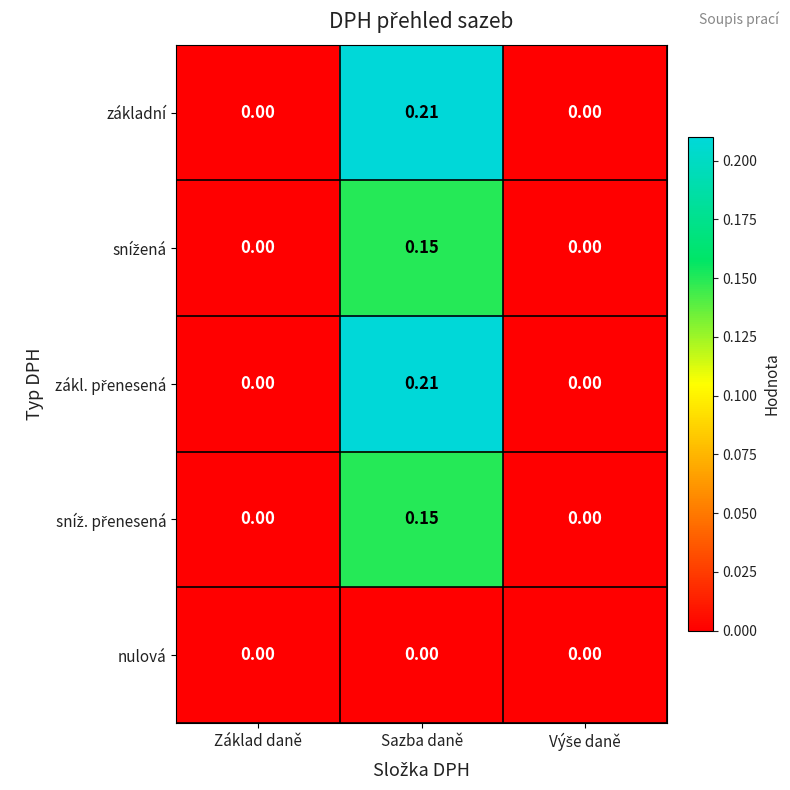

How many series are shown in this chart?

5